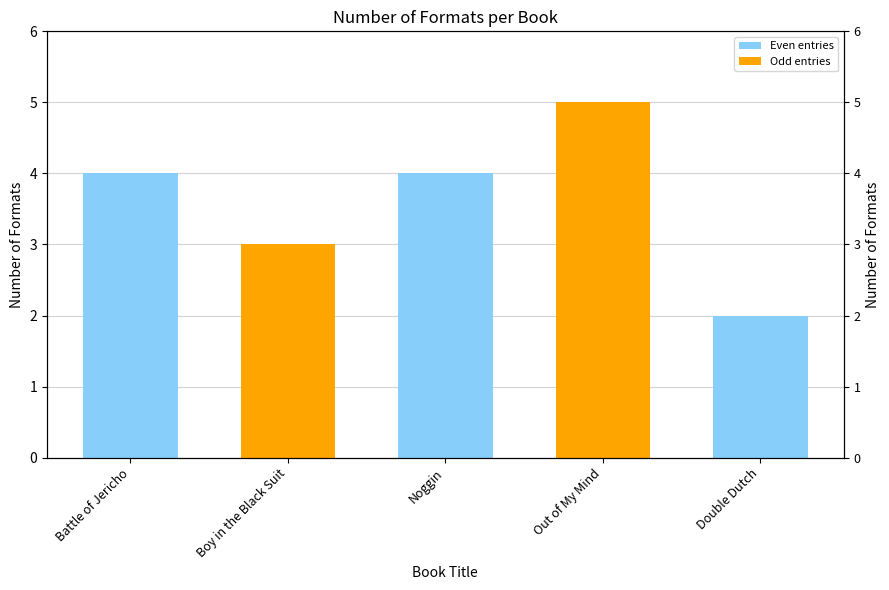

What value does the data have at Battle of Jericho?

4